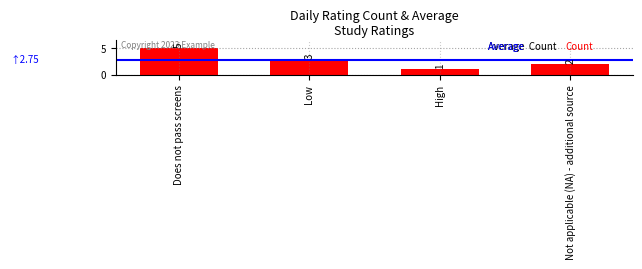

Which label corresponds to the smallest value in the chart?

High